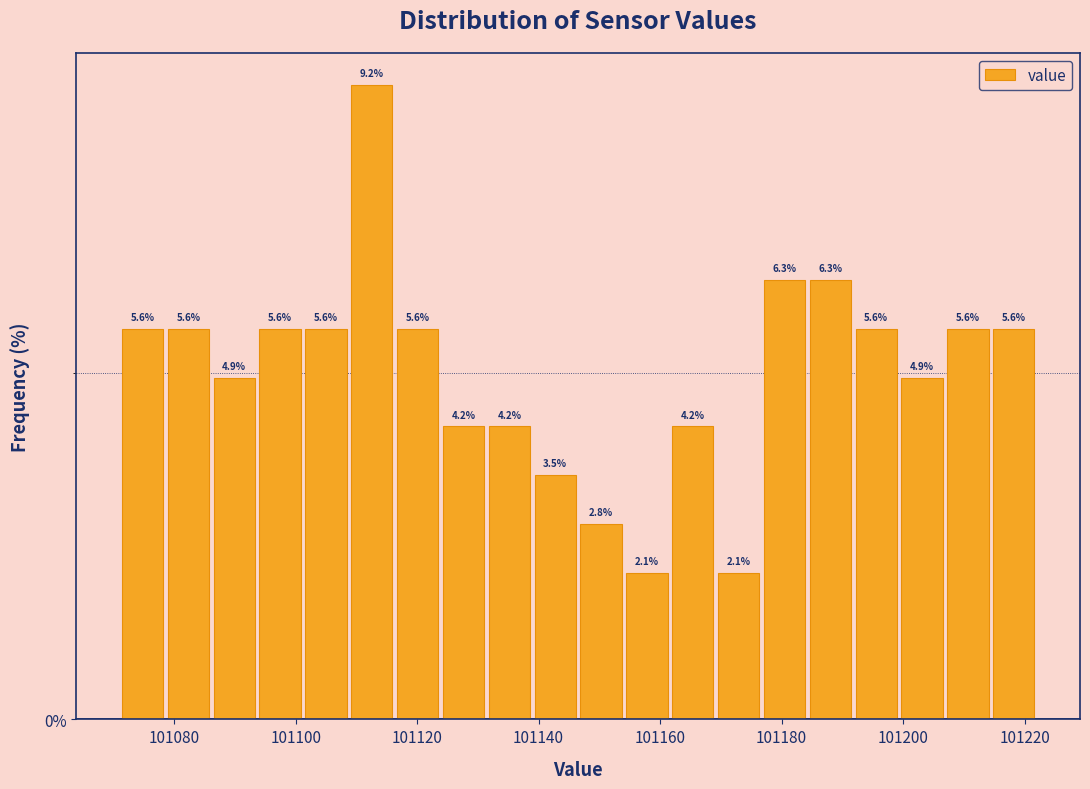

Read against the x-axis, roughly where is the centre of the tallest bar?

101112